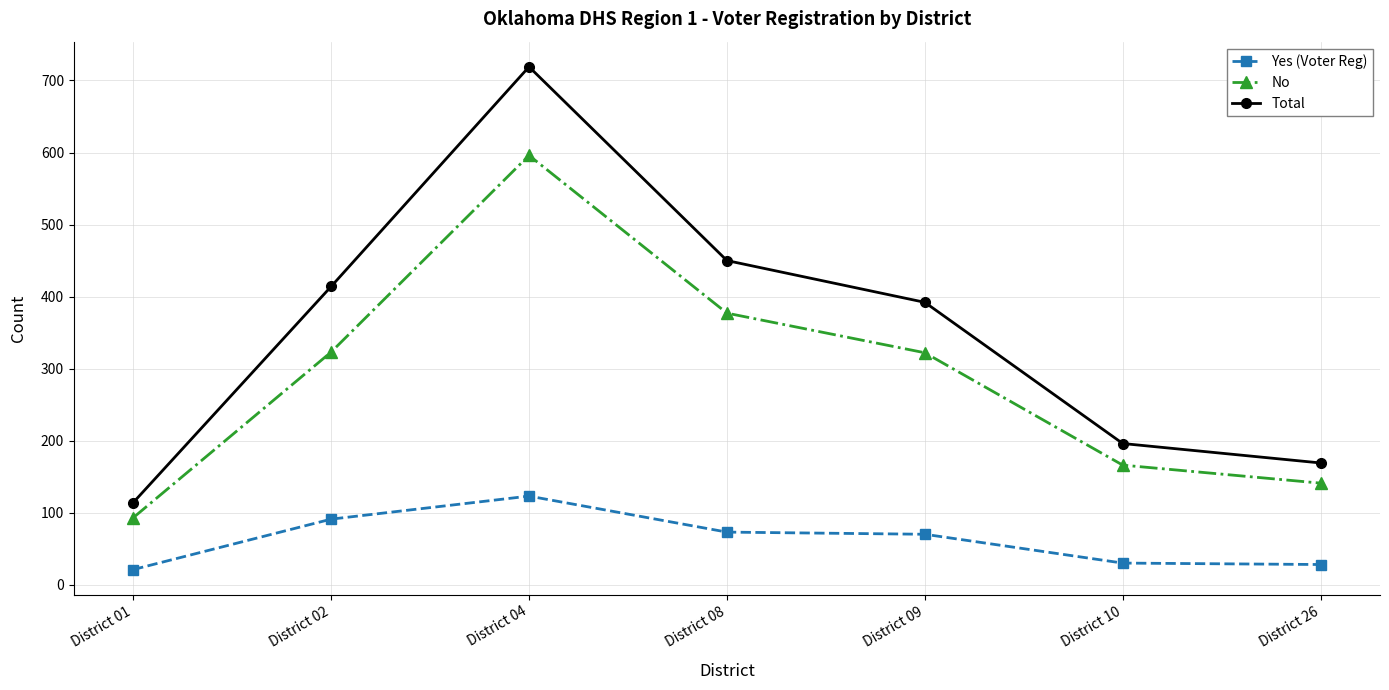

What is the difference between the second highest and minimum values in the Total series?

336